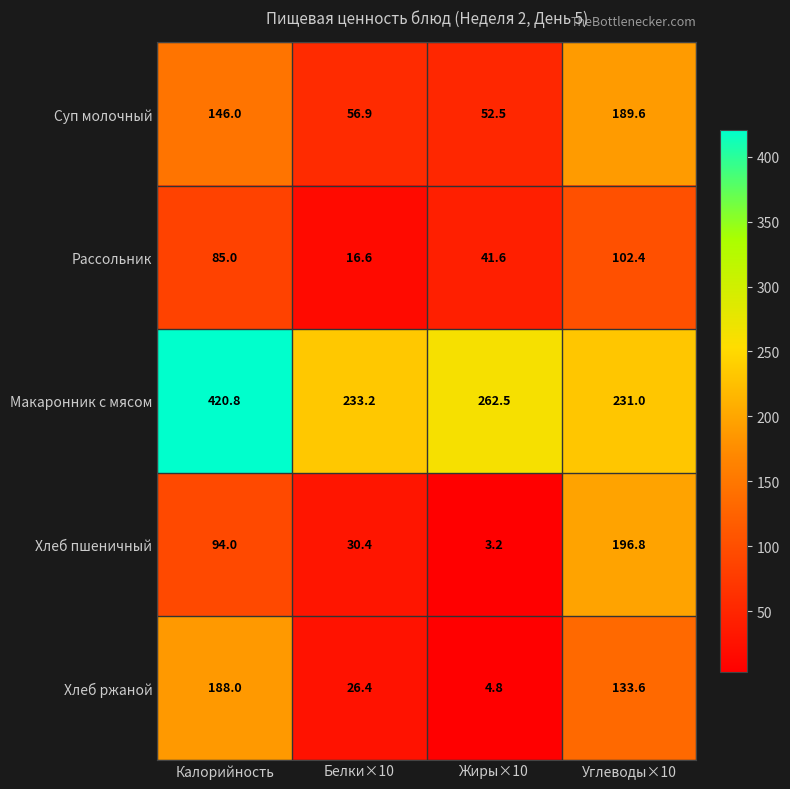

At how many categories does at least one series exceed 295?

1